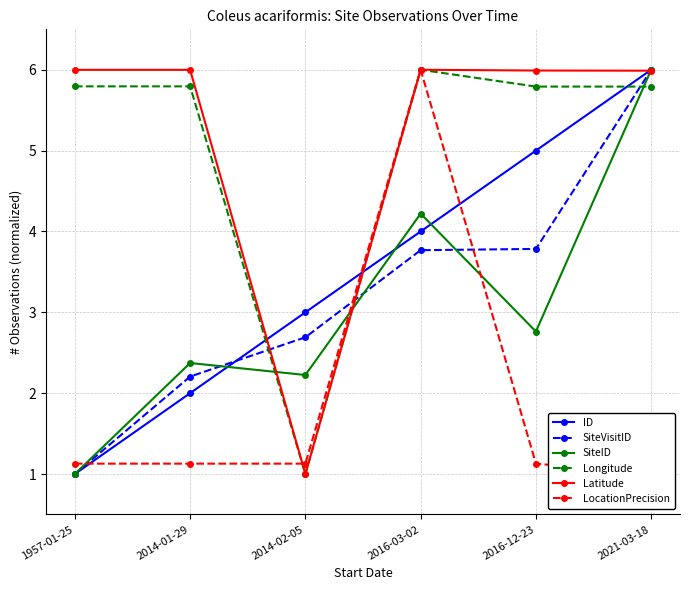

Is the value of Longitude at 1957-01-25 greater than the value of SiteVisitID at 2016-03-02?

Yes